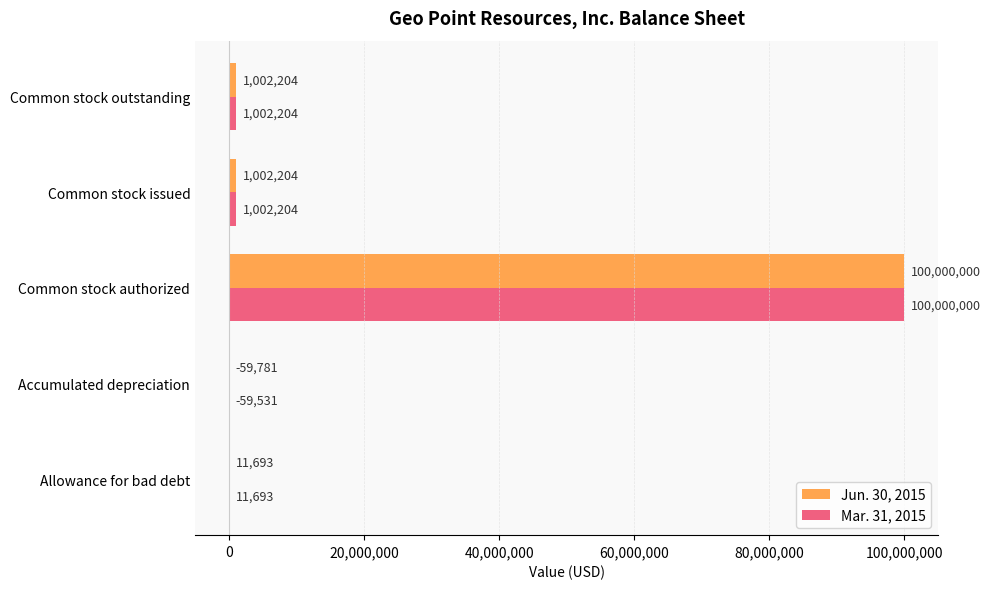

What is the average value of the Jun. 30, 2015 series?

20391264